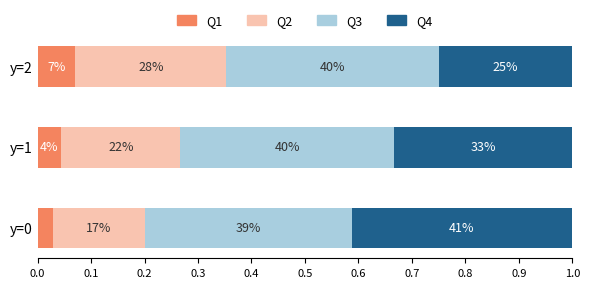

What are all the series names shown in the legend?

Q1, Q2, Q3, Q4